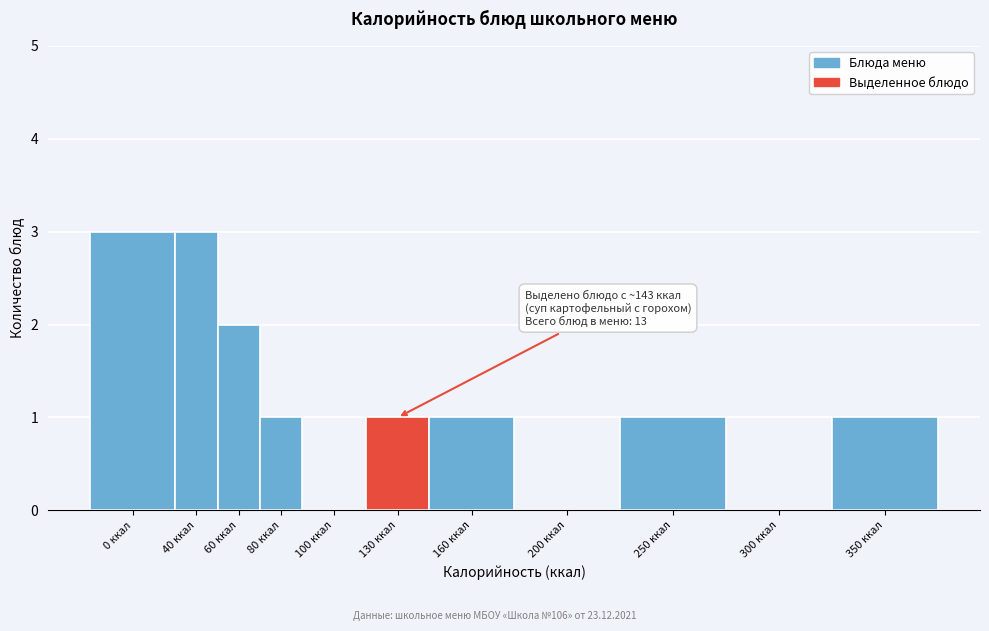

Reading left to right, list all the values displayed in this chart.

0 ккал=3	40 ккал=3	60 ккал=2	80 ккал=1	100 ккал=0	130 ккал=1	160 ккал=1	200 ккал=0	250 ккал=1	300 ккал=0	350 ккал=1